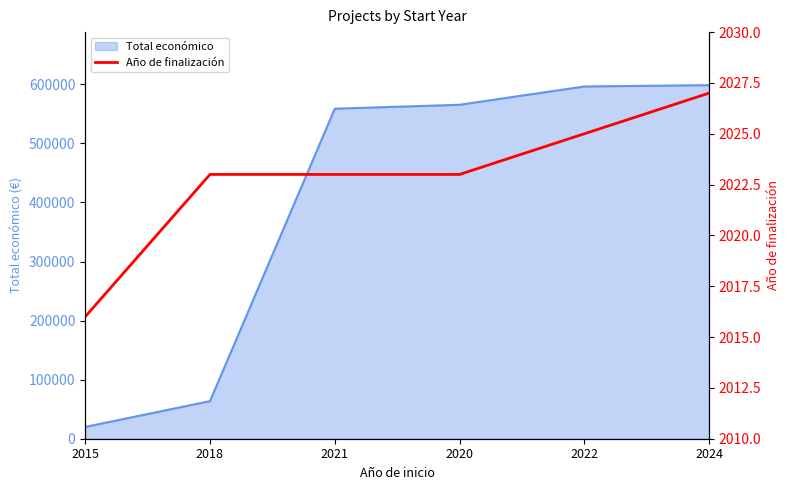

The value of Total económico at 2020 is 565391. True or false?

True